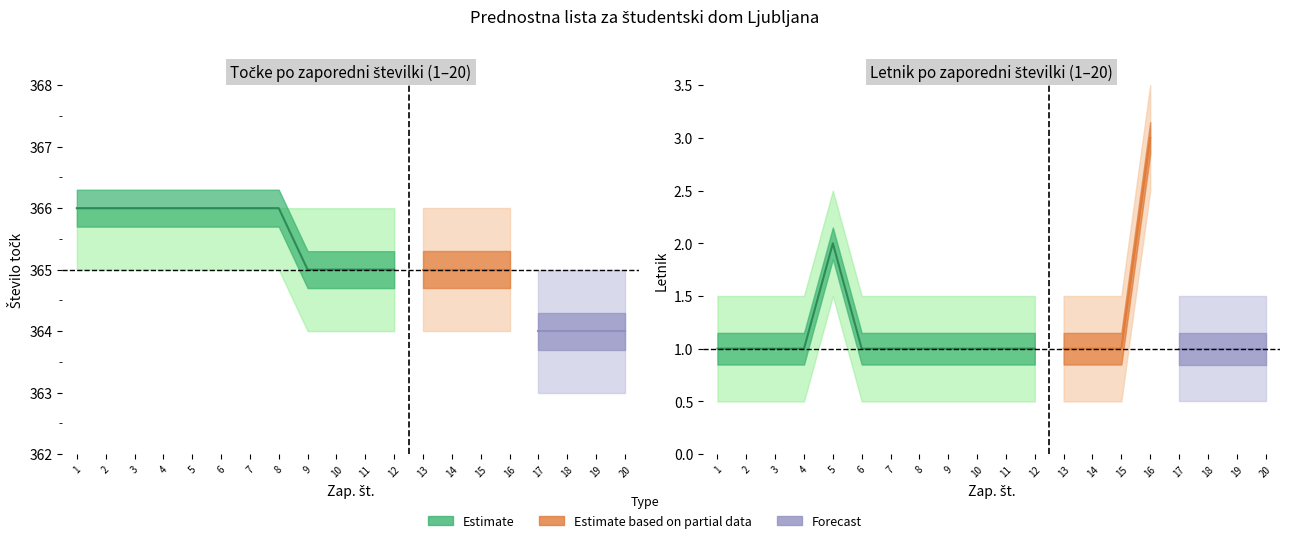

Where is Točke (zgornja meja) nearest to the value 365?

17